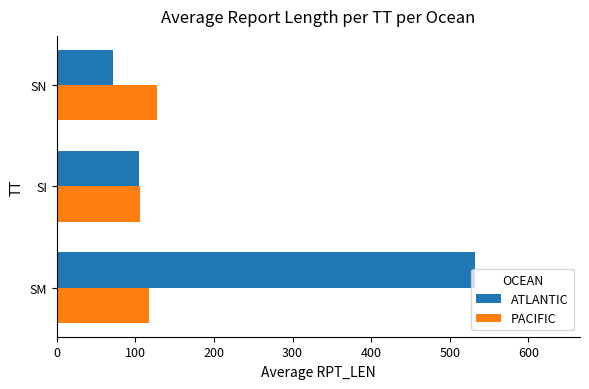

List the series in order of their overall mean, highest first.

ATLANTIC, PACIFIC